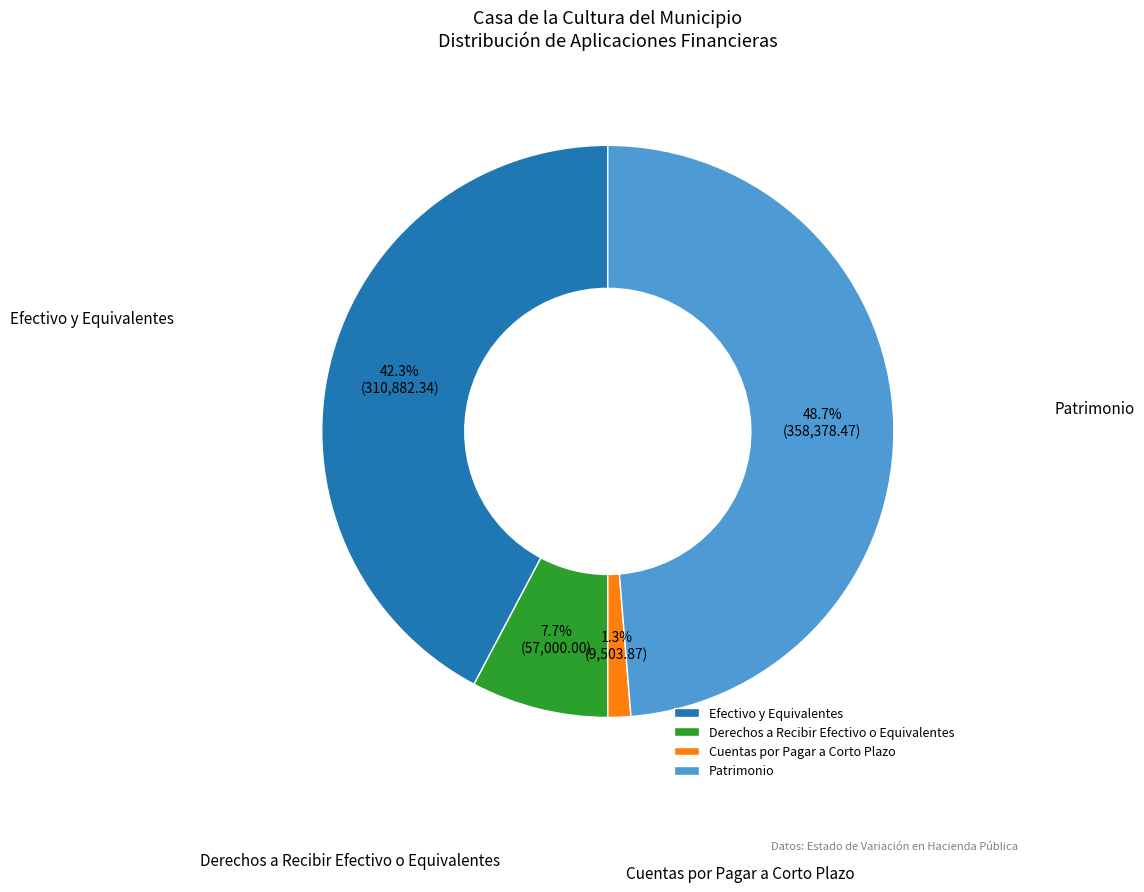

Count the number of slices in the pie.

4